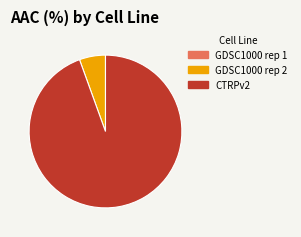

What is the largest slice in the pie chart?

CTRPv2